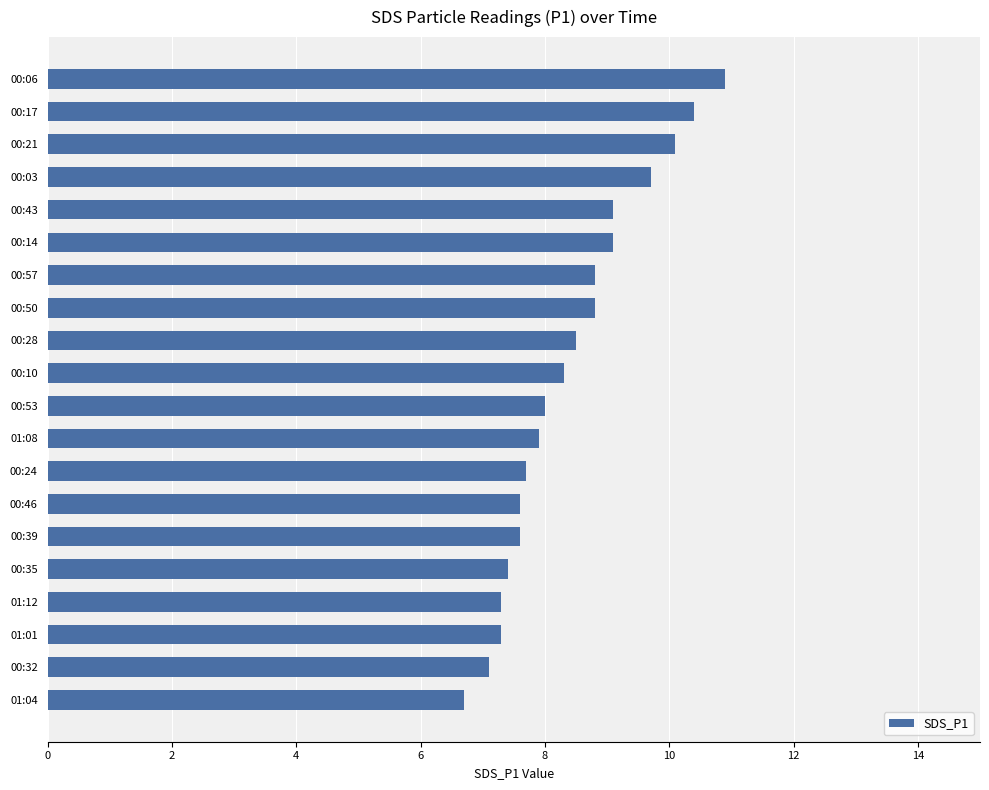

What is the sum of all values?

168.3